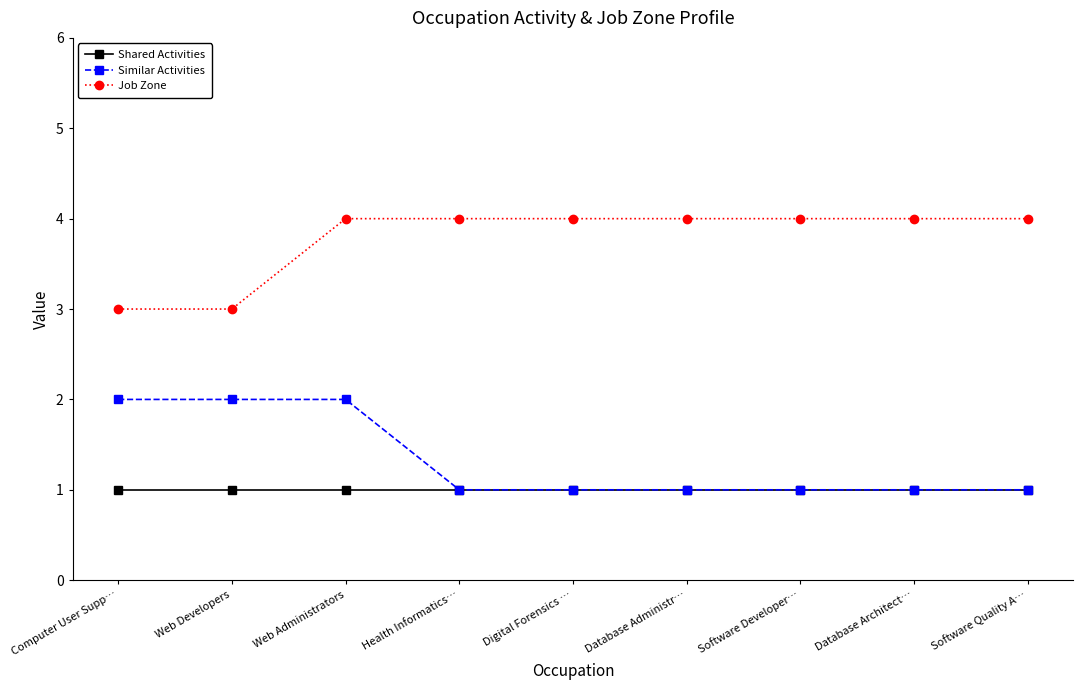

What is the difference between the maximum and minimum values in the Job Zone series?

1